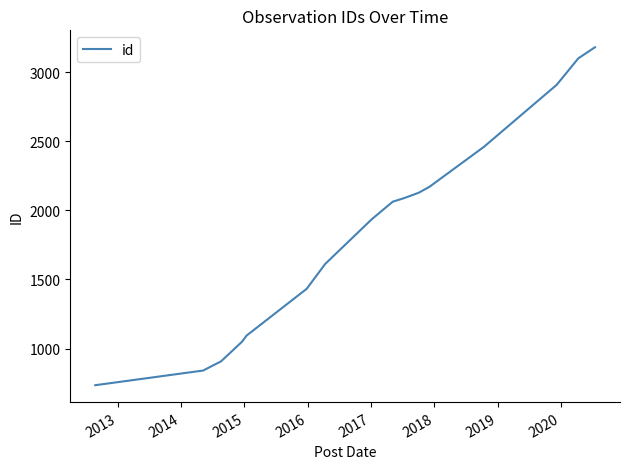

What is the difference between the maximum and minimum values?

2446